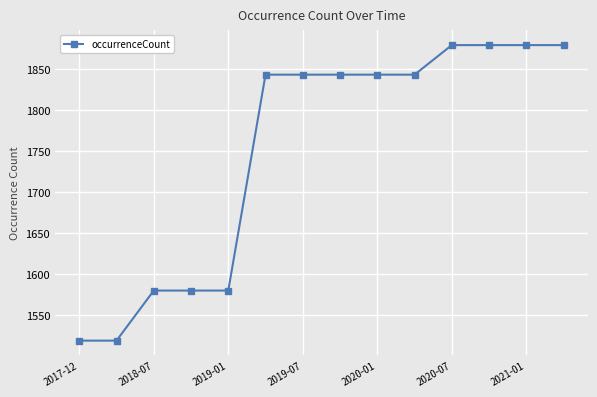

How many data points are less than 1843?

5